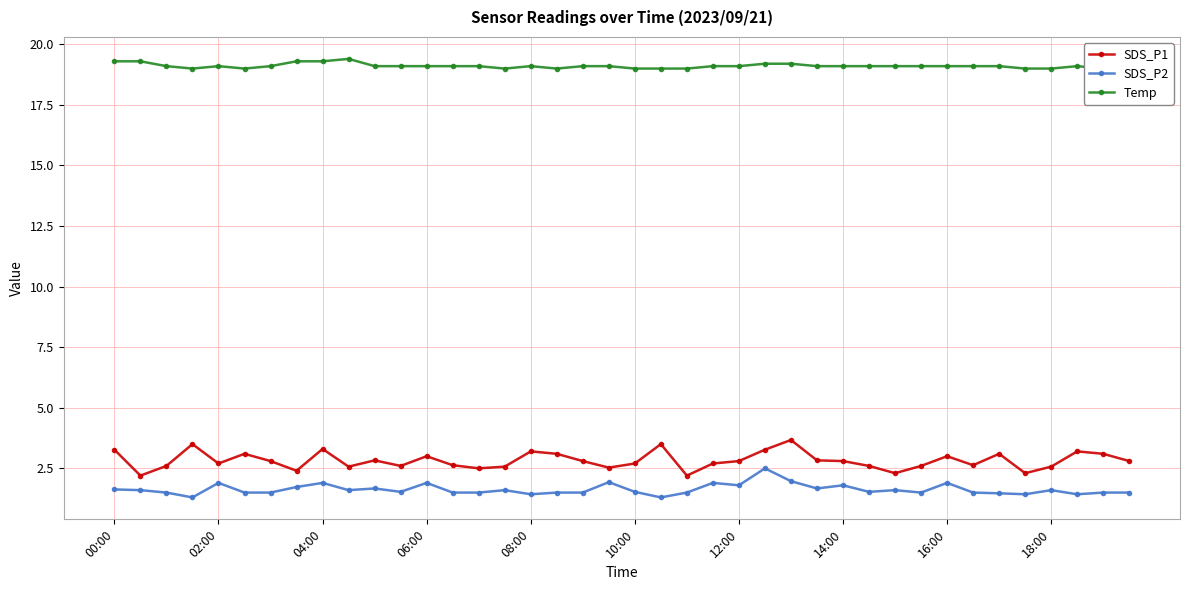

True or false: SDS_P1 has more than 0 interior local peaks.

True